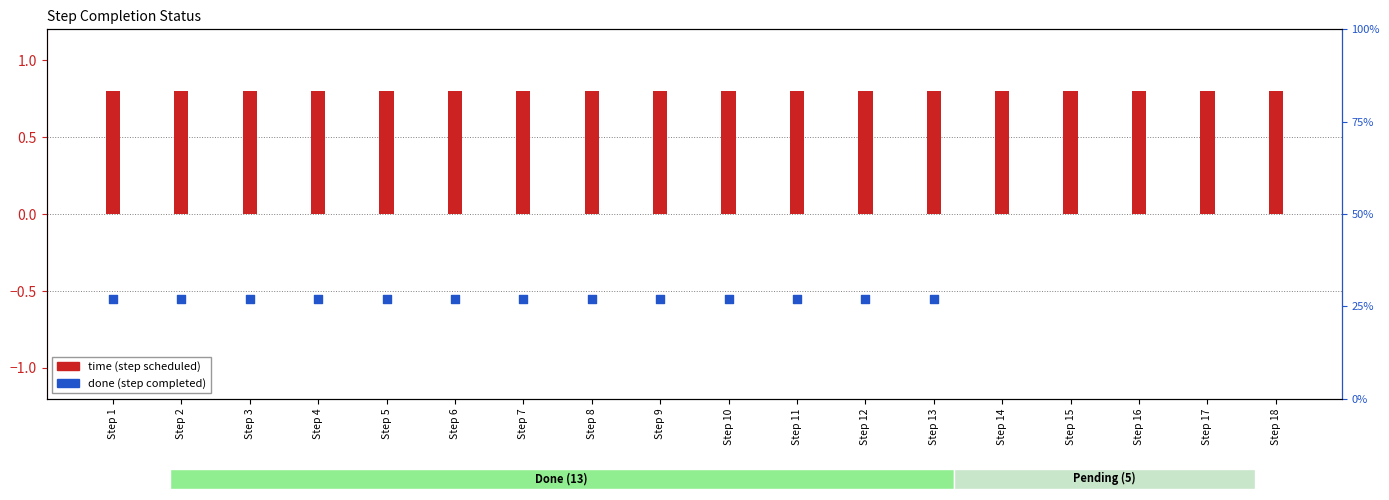

Which series has the largest Y range (max minus min)?

time (step scheduled)